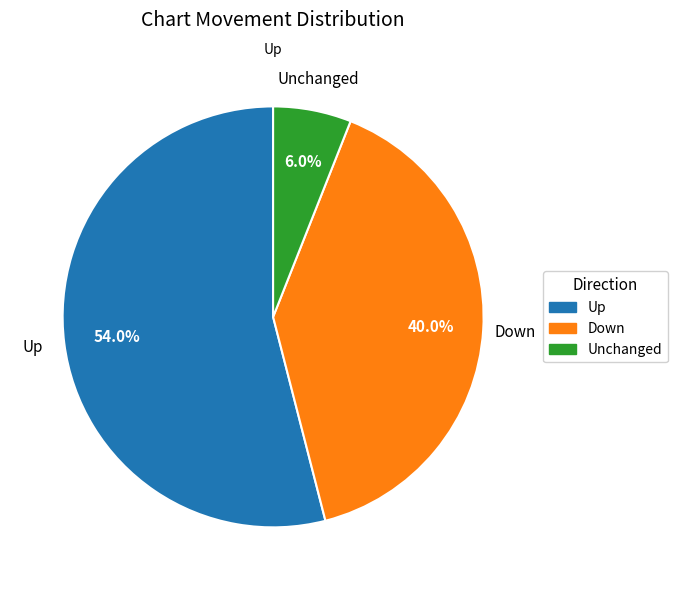

How many segments does this pie chart have?

3